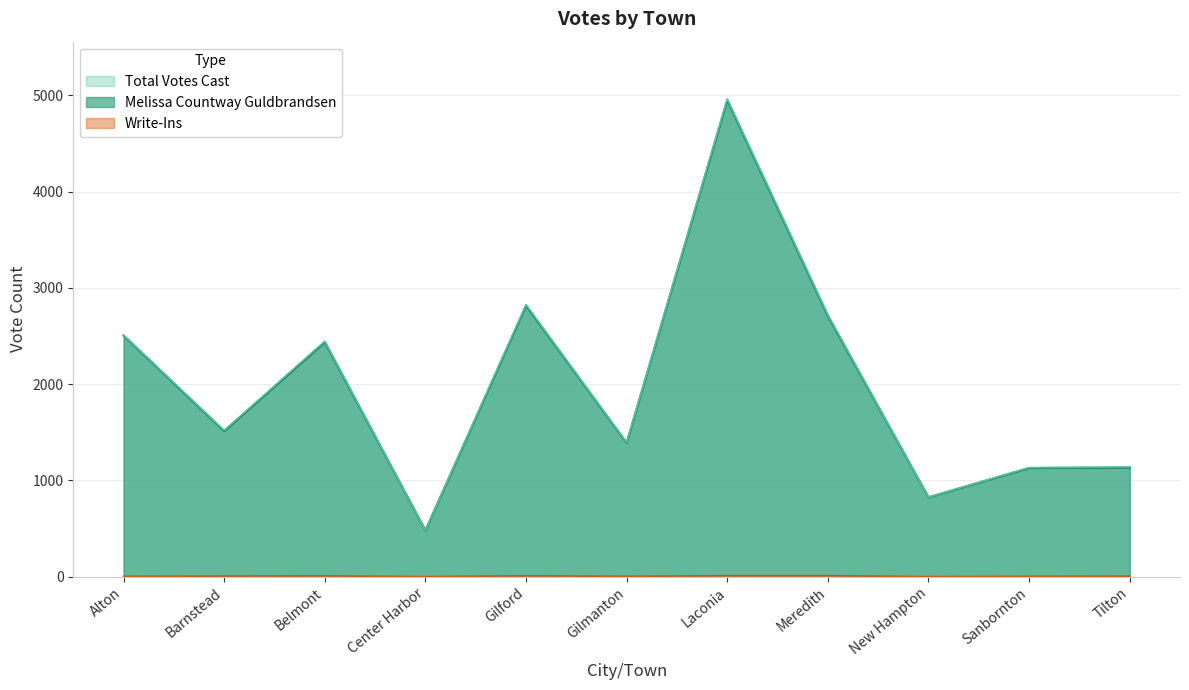

At how many categories does at least one series exceed 75?

11